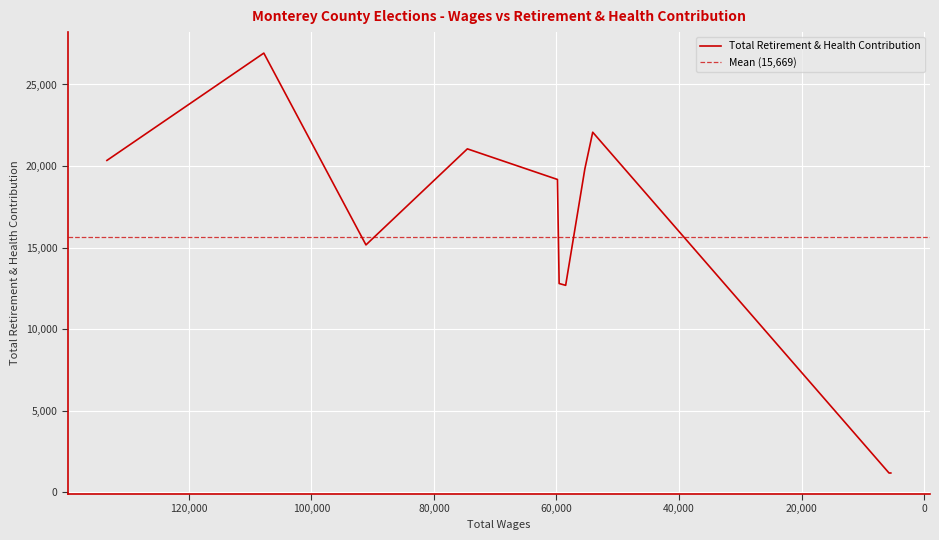

What is the change in value from 59847 to 55371?

+653